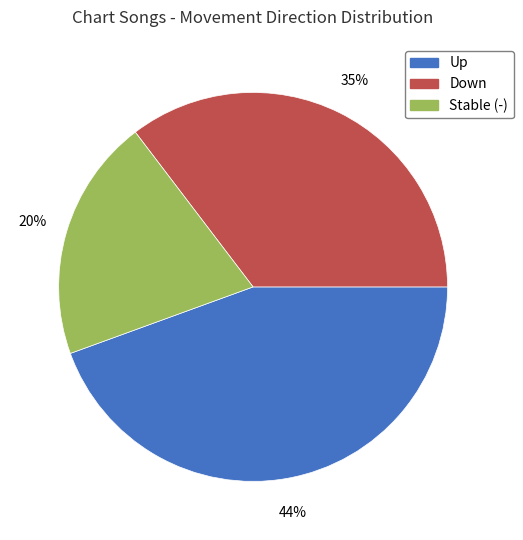

Is there a majority slice in this chart?

No